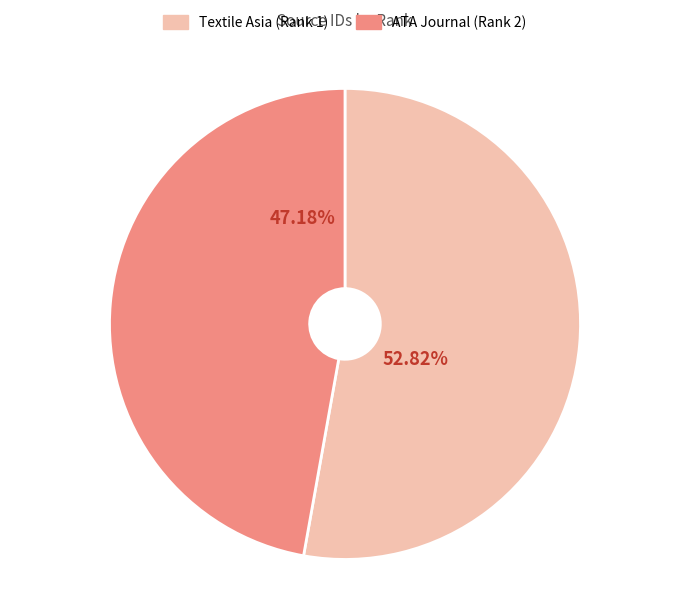

How many segments does this pie chart have?

2